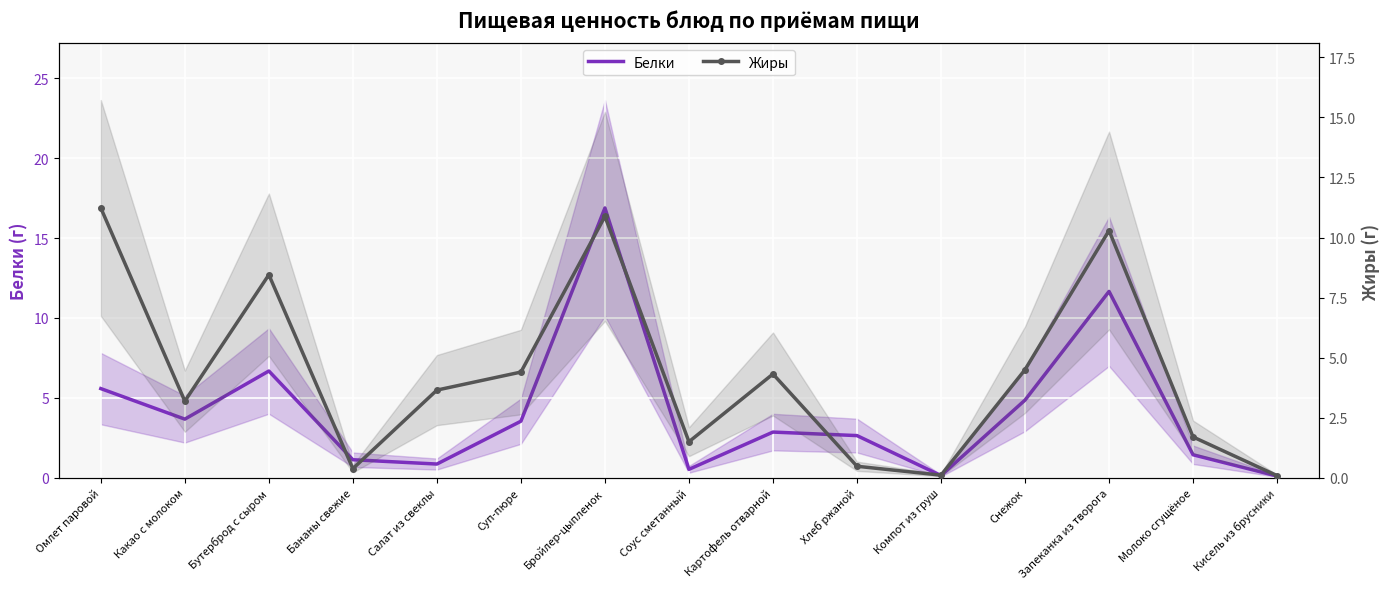

What is the sum of the Жиры values at Запеканка из творога and Молоко сгущёное?

12.0